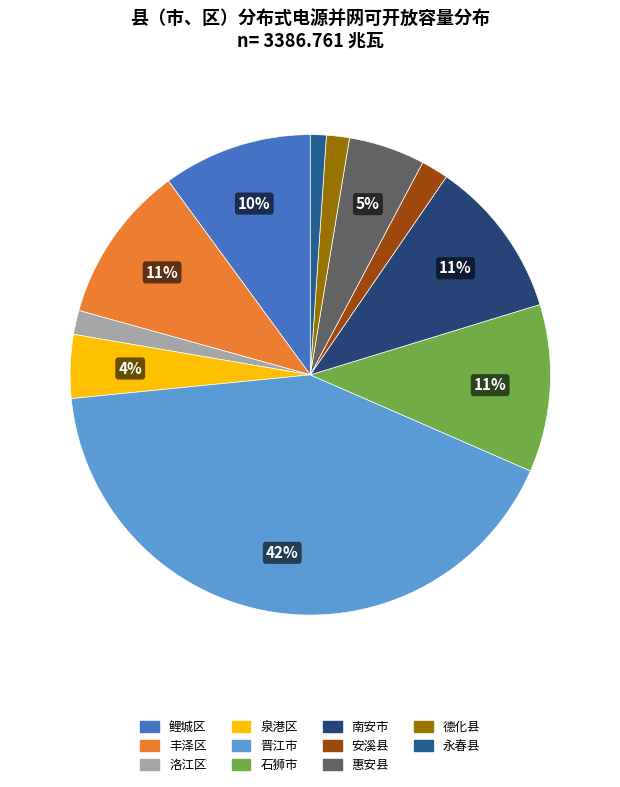

Rank the categories by value from highest to lowest.

晋江市, 石狮市, 南安市, 丰泽区, 鲤城区, 惠安县, 泉港区, 安溪县, 洛江区, 德化县, 永春县